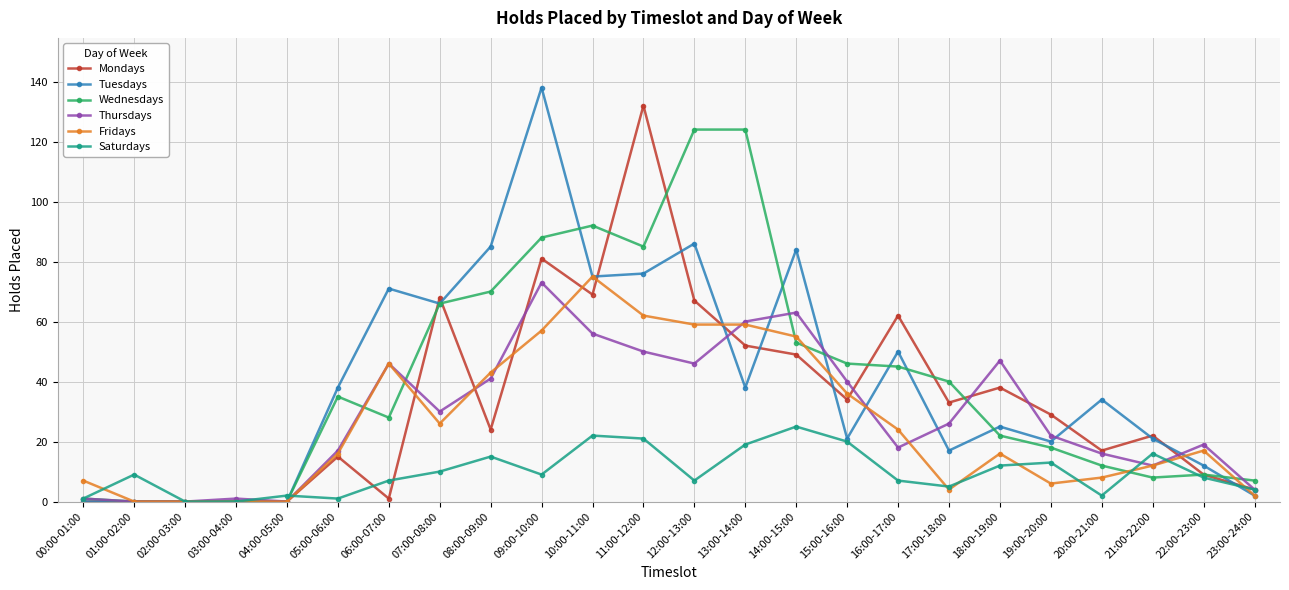

Which series has the widest spread of values?

Tuesdays